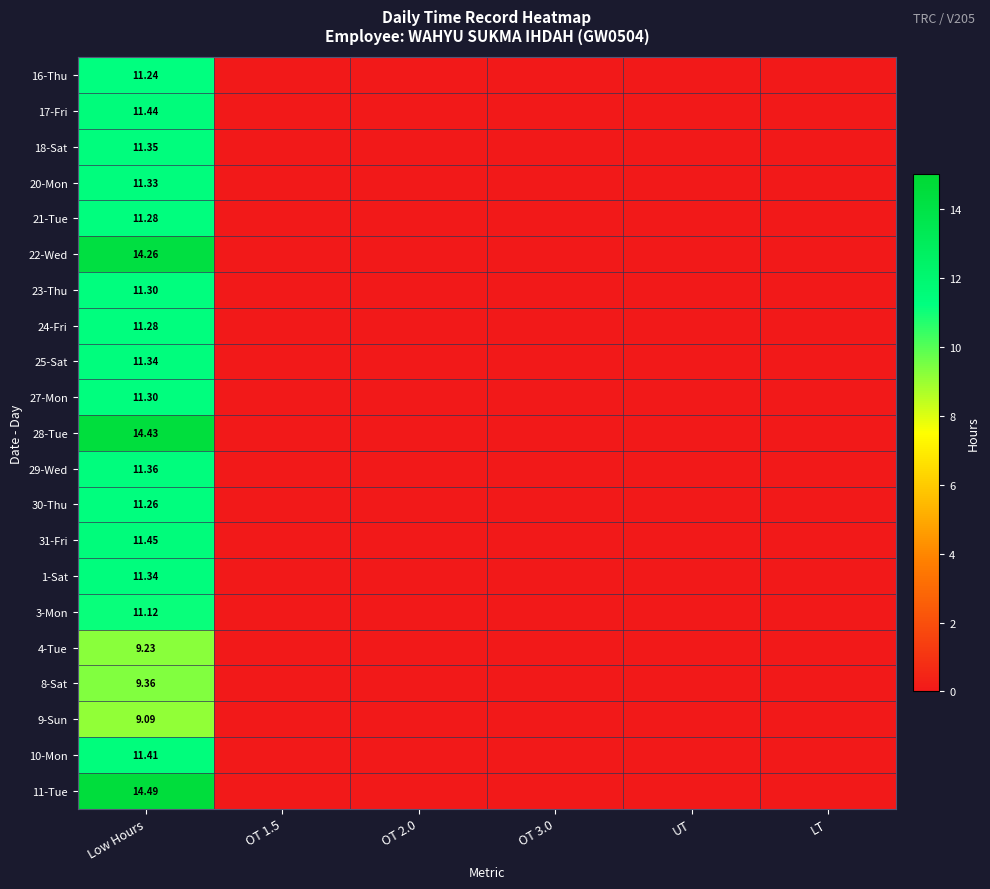

How many positive values does the 24-Fri series have?

1